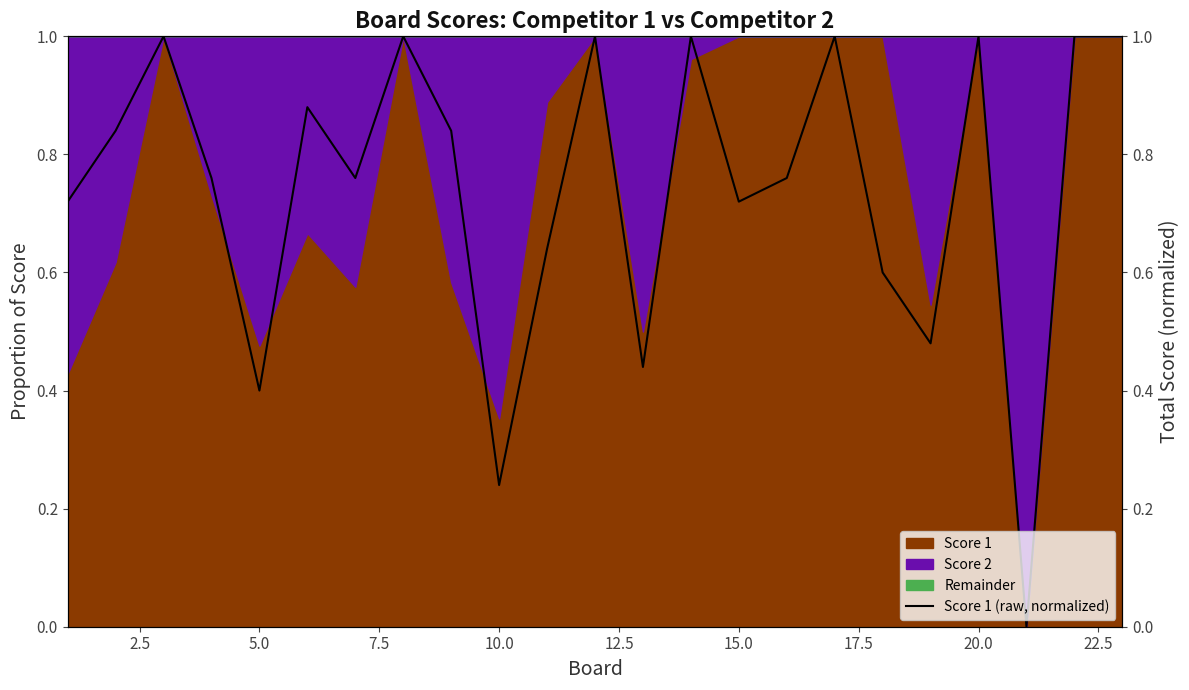

Reading left to right, what are all the values shown in this chart?

0.7	0.8	1.0	0.8	0.4	0.9	0.8	1.0	0.8	0.2	0.6	1.0	0.4	1.0	0.7	0.8	1.0	0.6	0.5	1.0	0.0	1.0	1.0